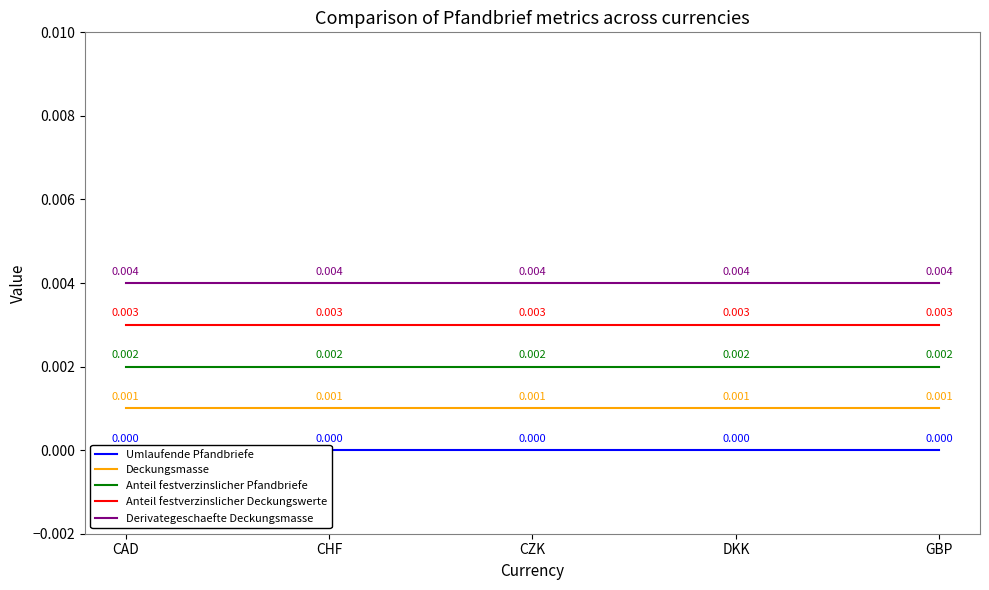

True or false: Anteil festverzinslicher Pfandbriefe has a value of 0.0 at DKK.

False